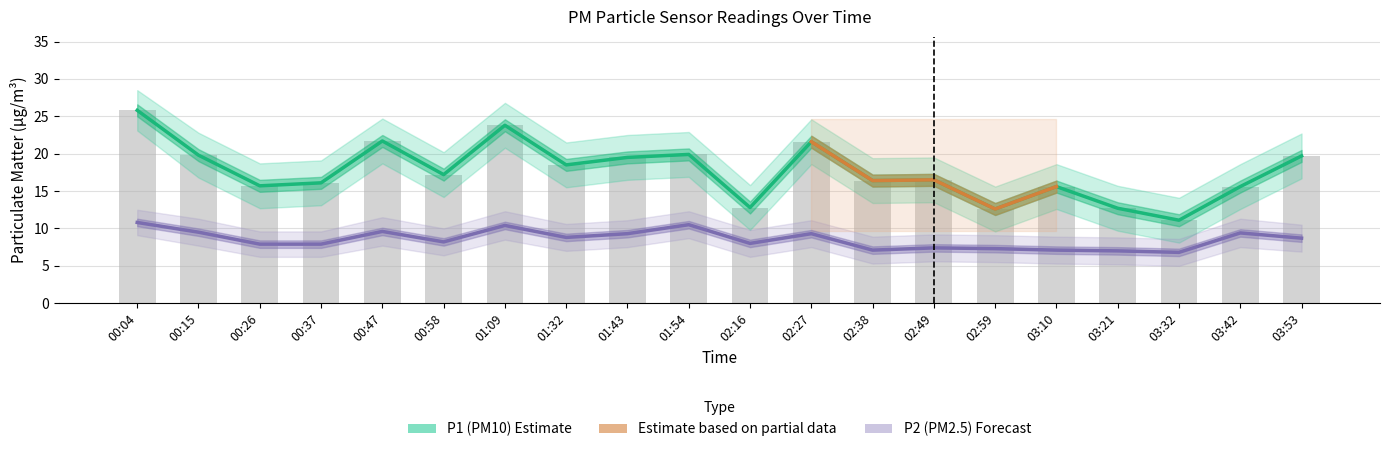

Which has a higher value, 03:10 or 01:43?

01:43